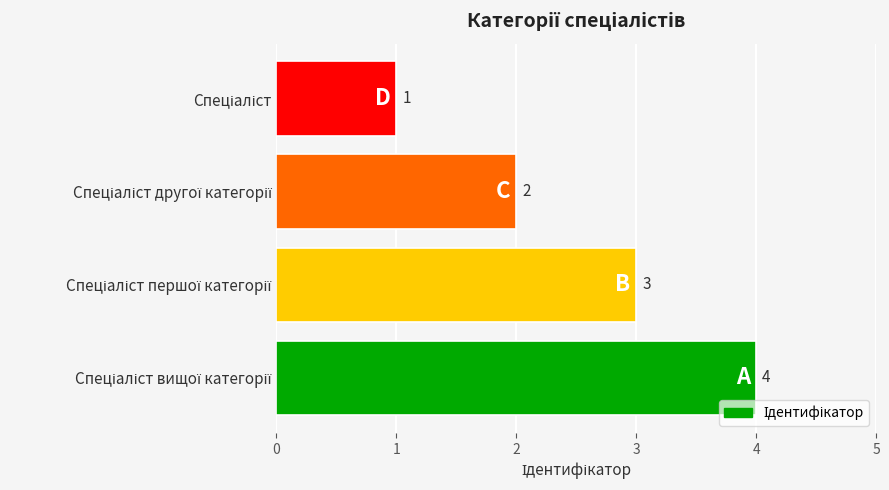

Count the values in the range 2 to 4.

3